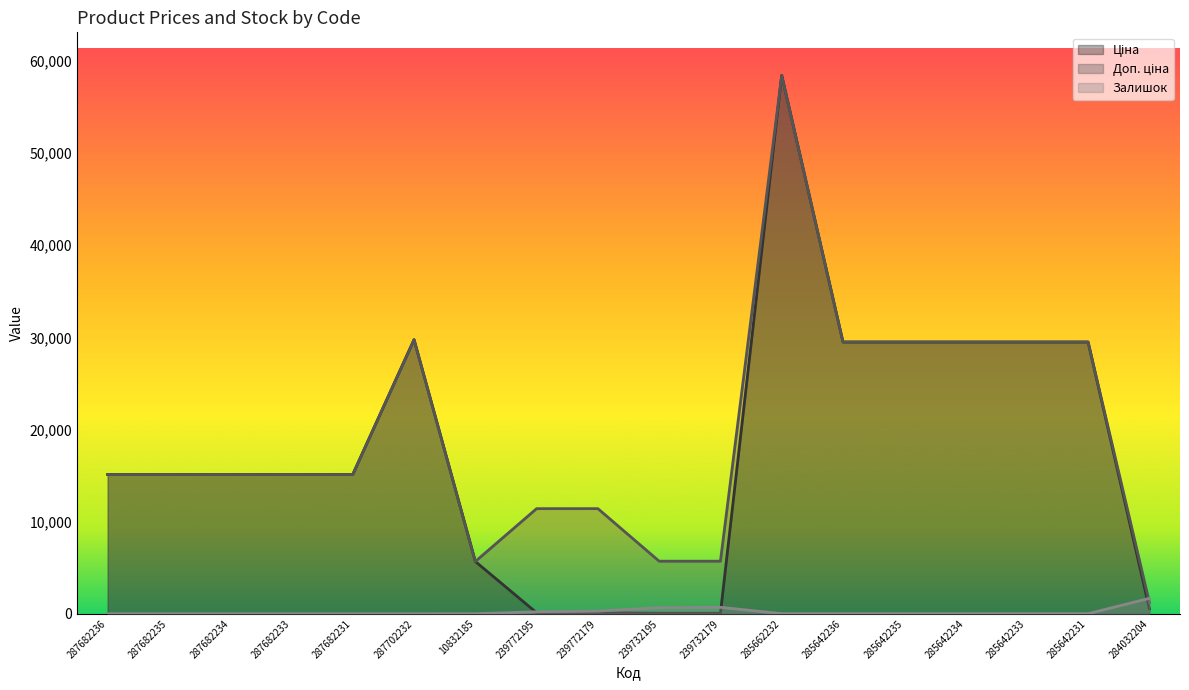

What is the total value across all series at 239732195?

6427.1